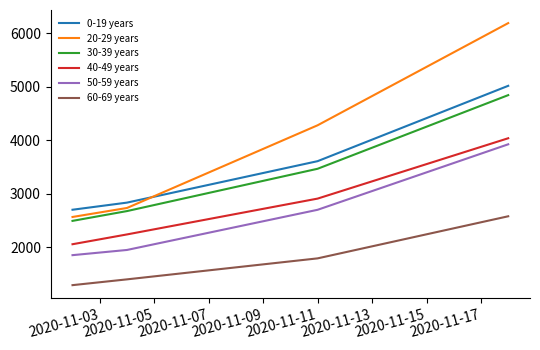

What is the minimum value for 20-29 years?

2566